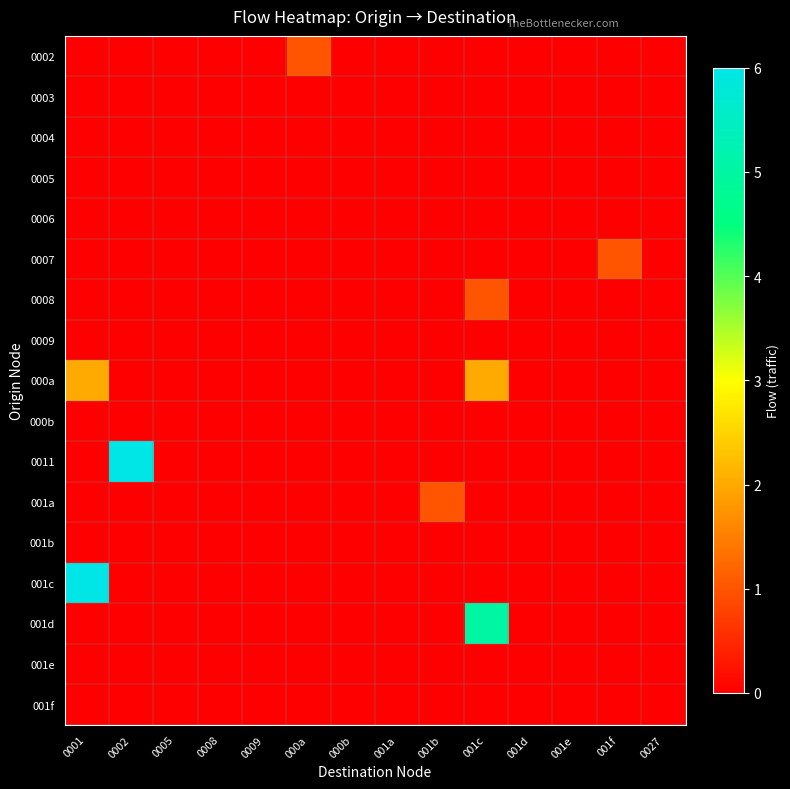

How many distinct data groups are displayed?

17